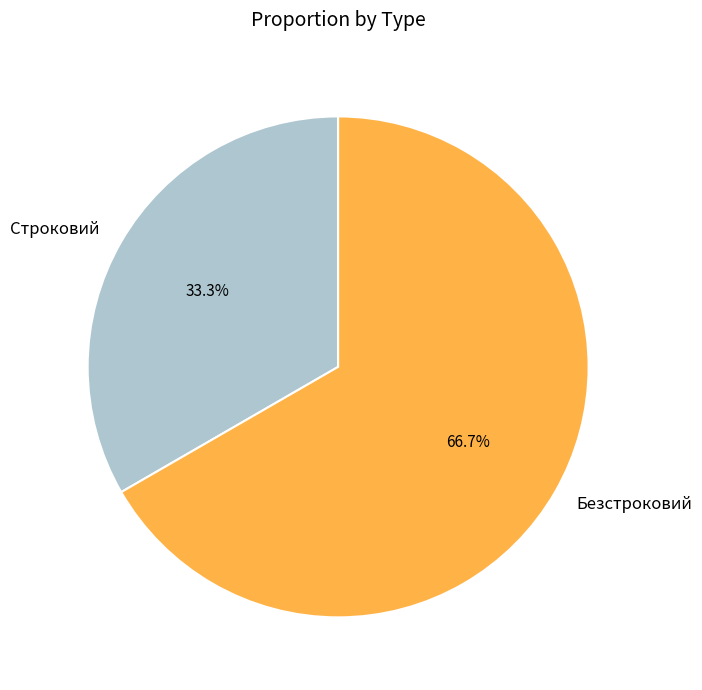

What is the majority slice?

Безстроковий